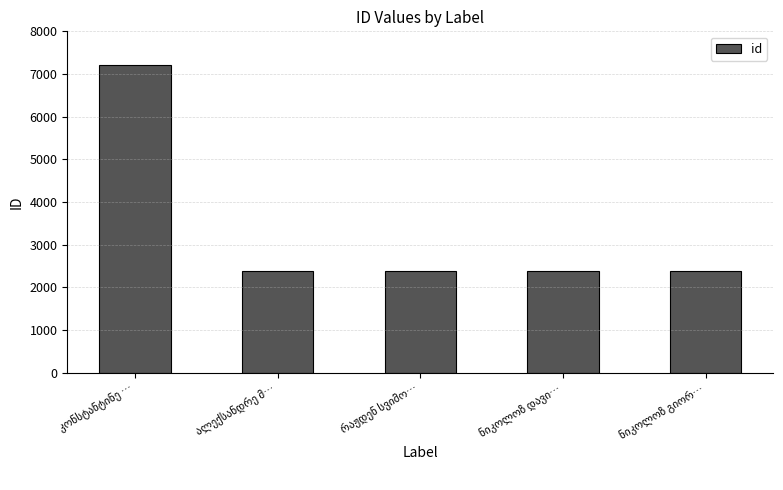

What is the maximum value shown in the chart?

7209